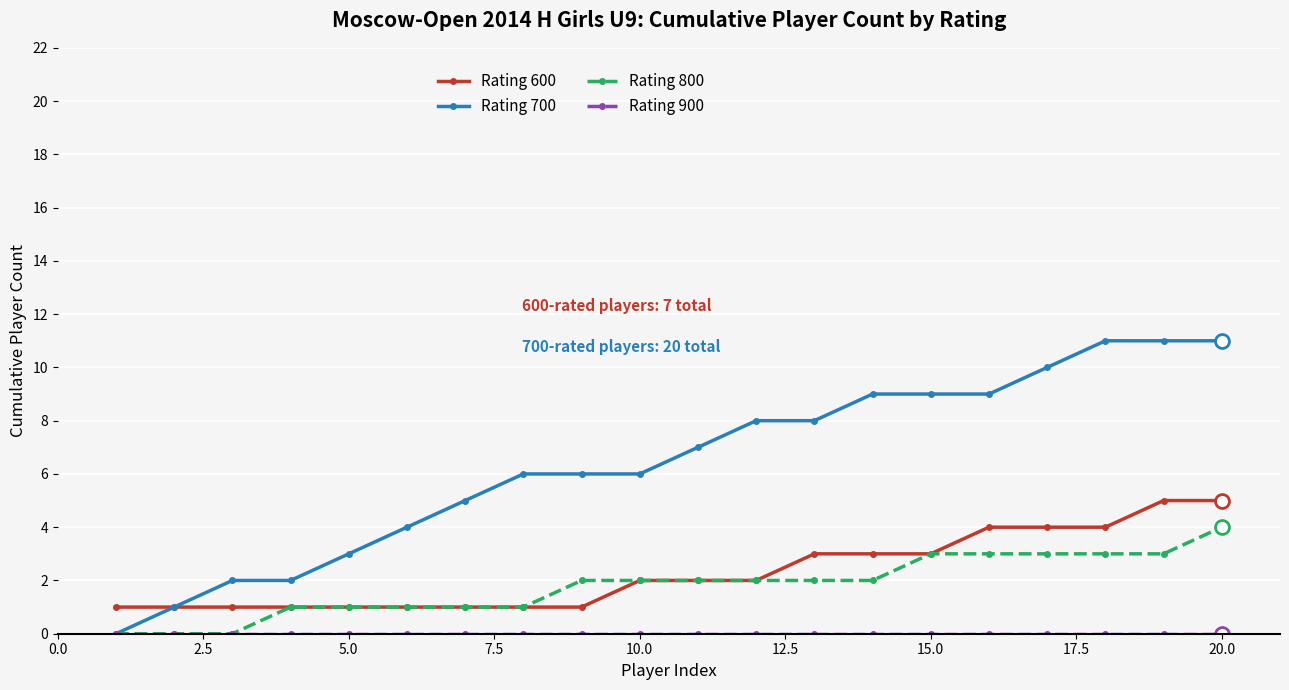

What is the maximum value shown in the chart?

11